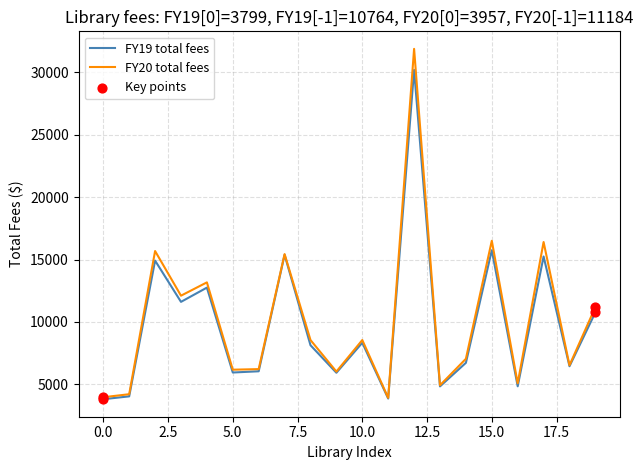

At how many categories does at least one series exceed 30860?

1